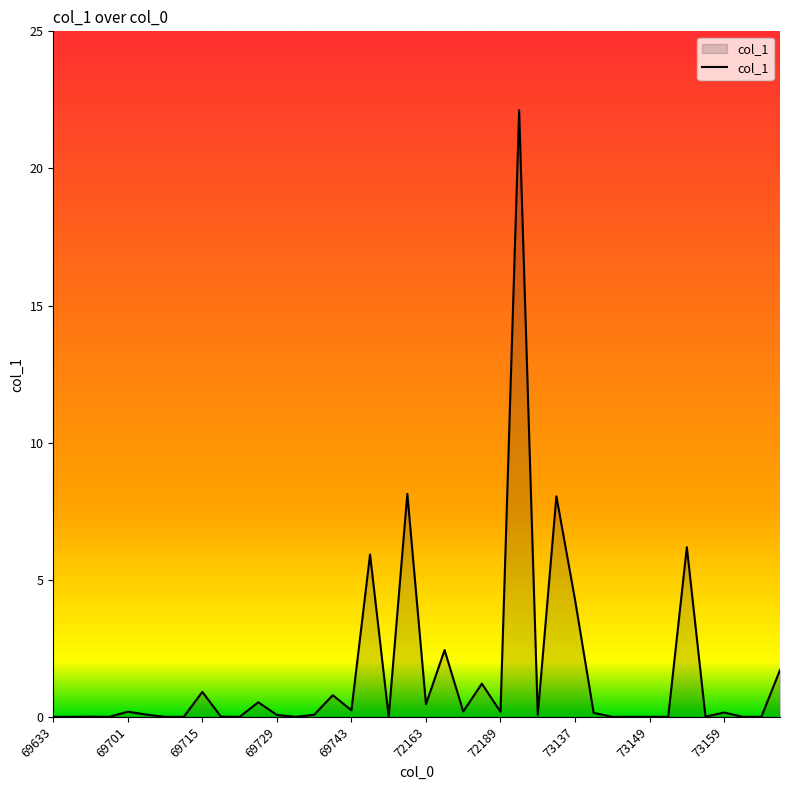

What is the difference between the maximum and minimum values?

22.1